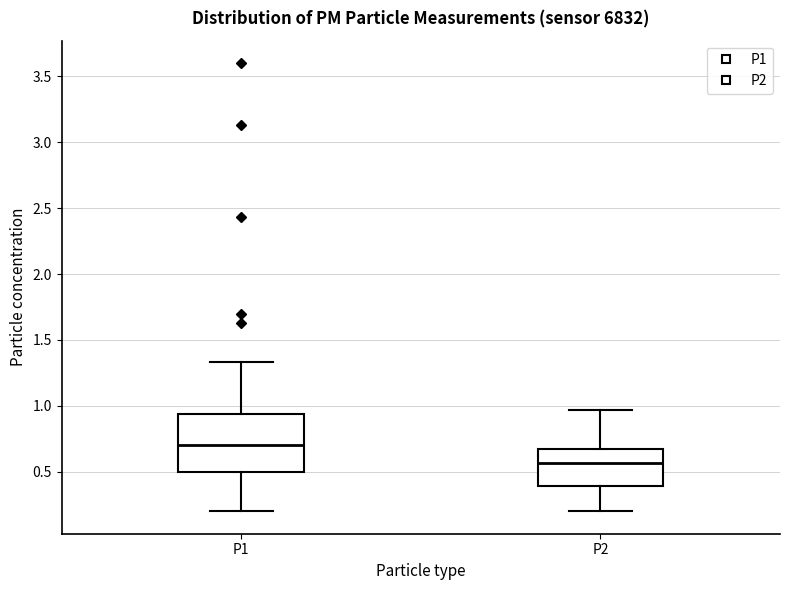

Which box is the tallest, from its lower edge to its upper edge?

P1